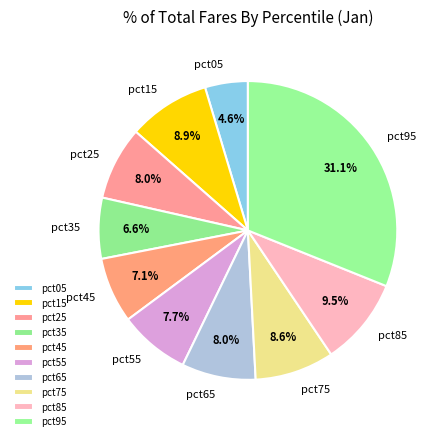

Does pct25 represent more than half of the total?

No